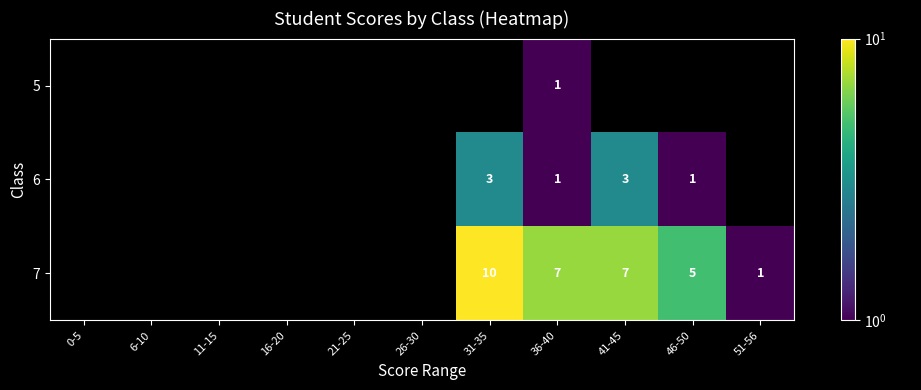

Count the number of categories in the chart.

11